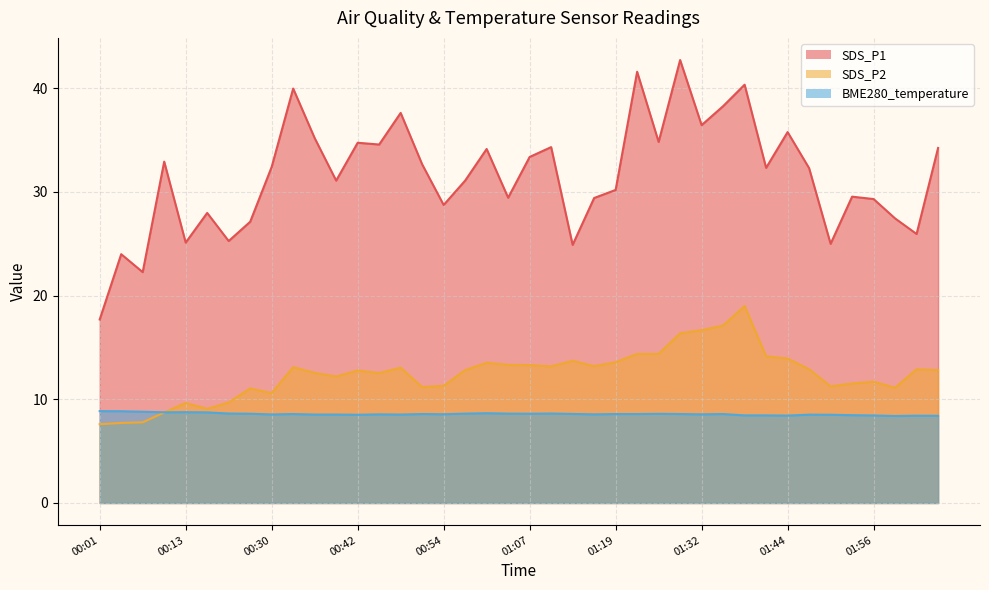

What is the label of the 15th point from the left?

00:48